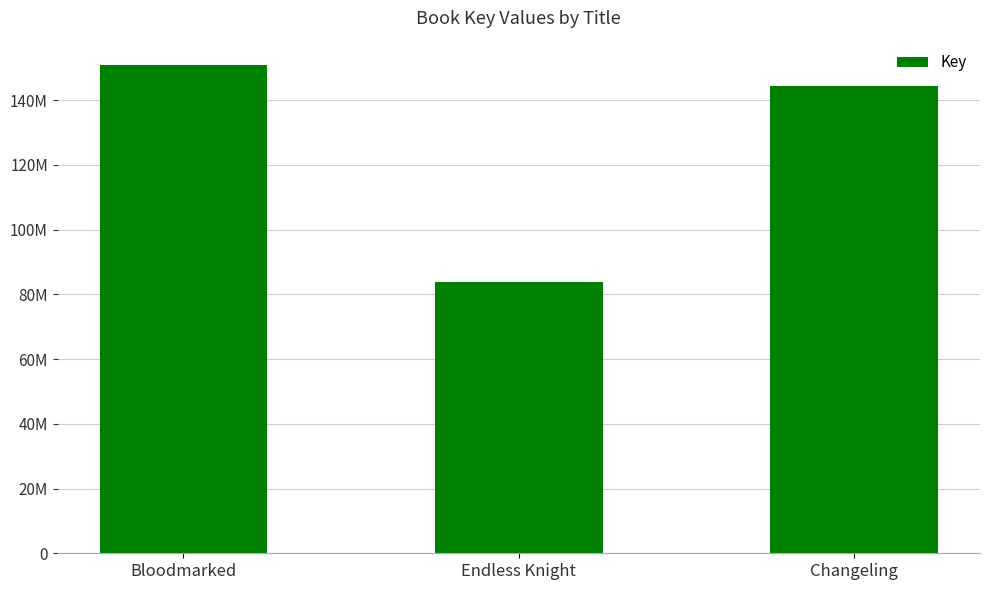

Between Bloodmarked and Endless Knight, which is larger?

Bloodmarked